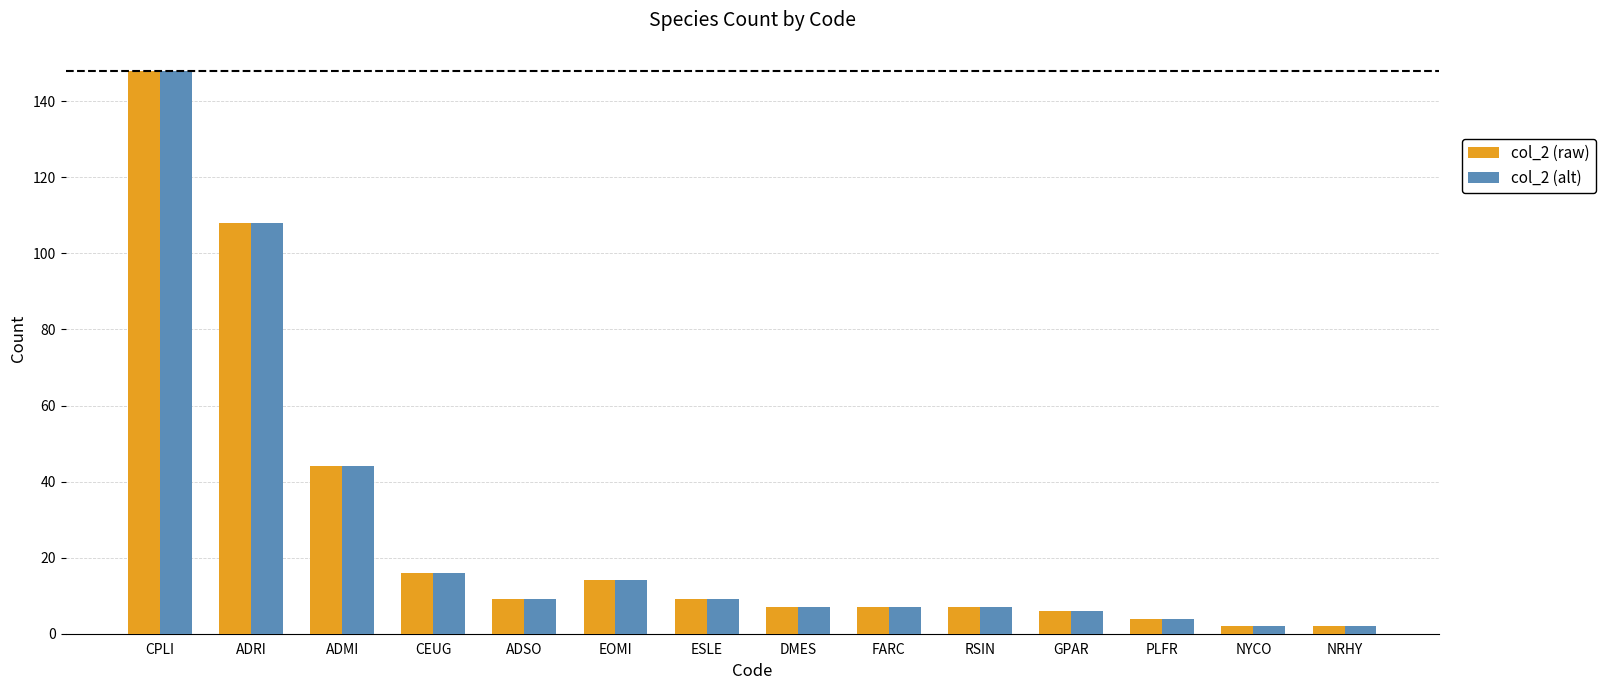

Which label corresponds to the largest value in the chart?

CPLI